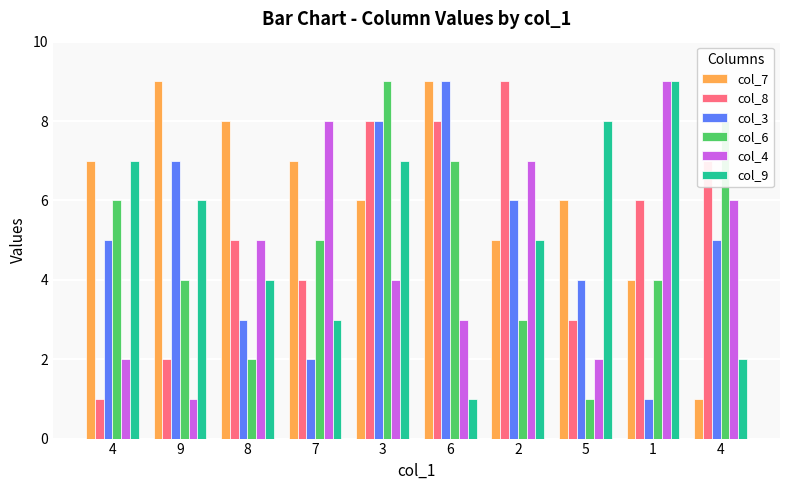

What is the sum of all col_4 values?

47